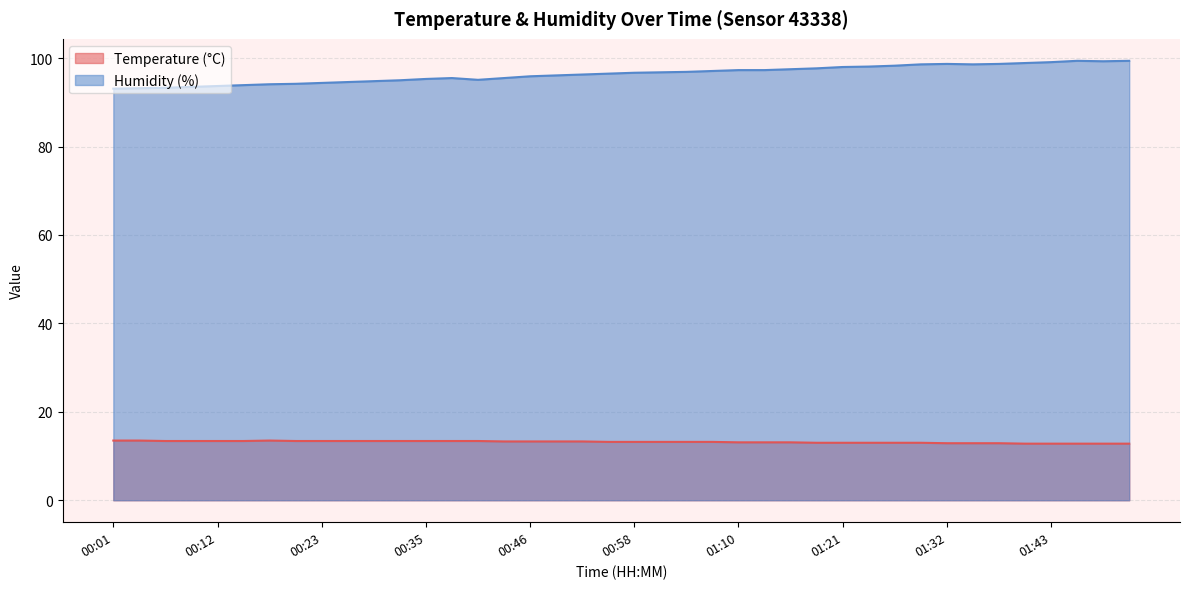

Rank the categories by Temperature (°C) value from lowest to highest.

01:40, 01:43, 01:46, 01:49, 01:52, 01:32, 01:35, 01:38, 01:18, 01:21, 01:24, 01:26, 01:29, 01:10, 01:12, 01:15, 00:55, 00:58, 01:01, 01:04, 01:06, 00:44, 00:46, 00:49, 00:52, 00:06, 00:09, 00:12, 00:15, 00:20, 00:23, 00:26, 00:29, 00:32, 00:35, 00:38, 00:41, 00:01, 00:03, 00:18